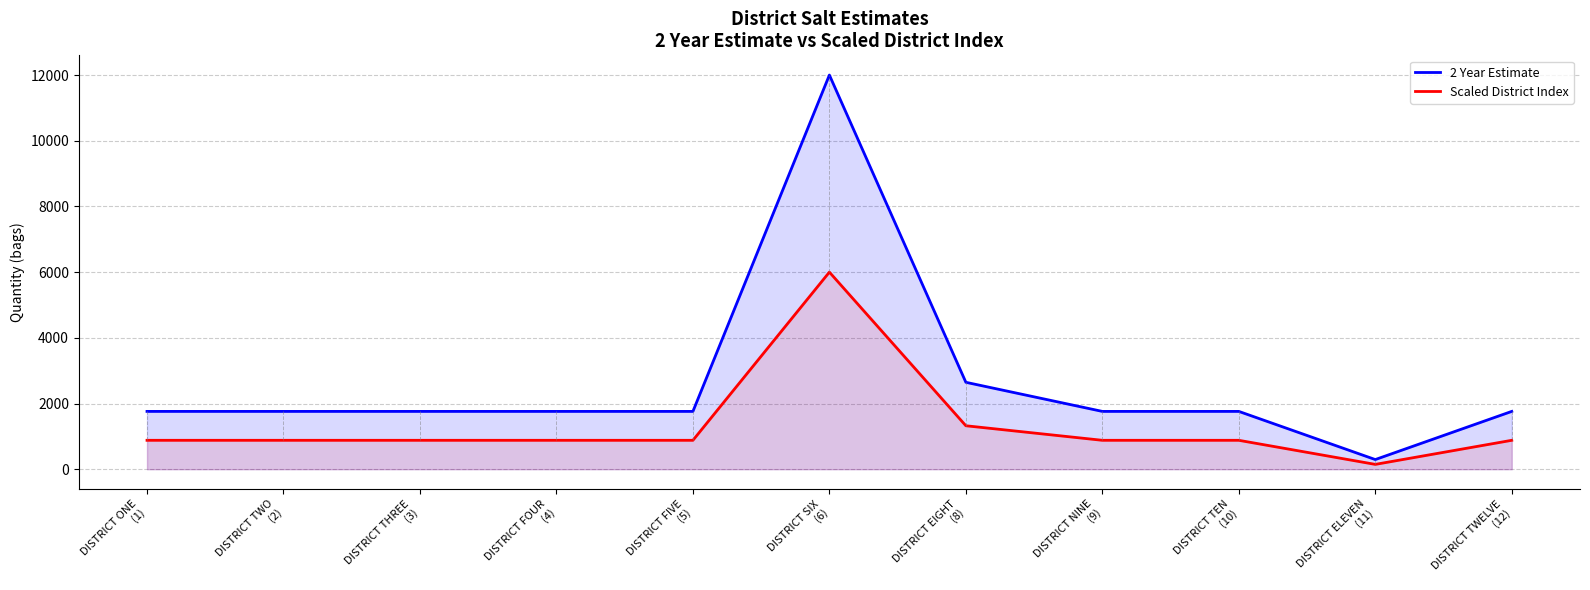

At which label does 2 Year Estimate first exceed 1760?

DISTRICT SIX
(6)